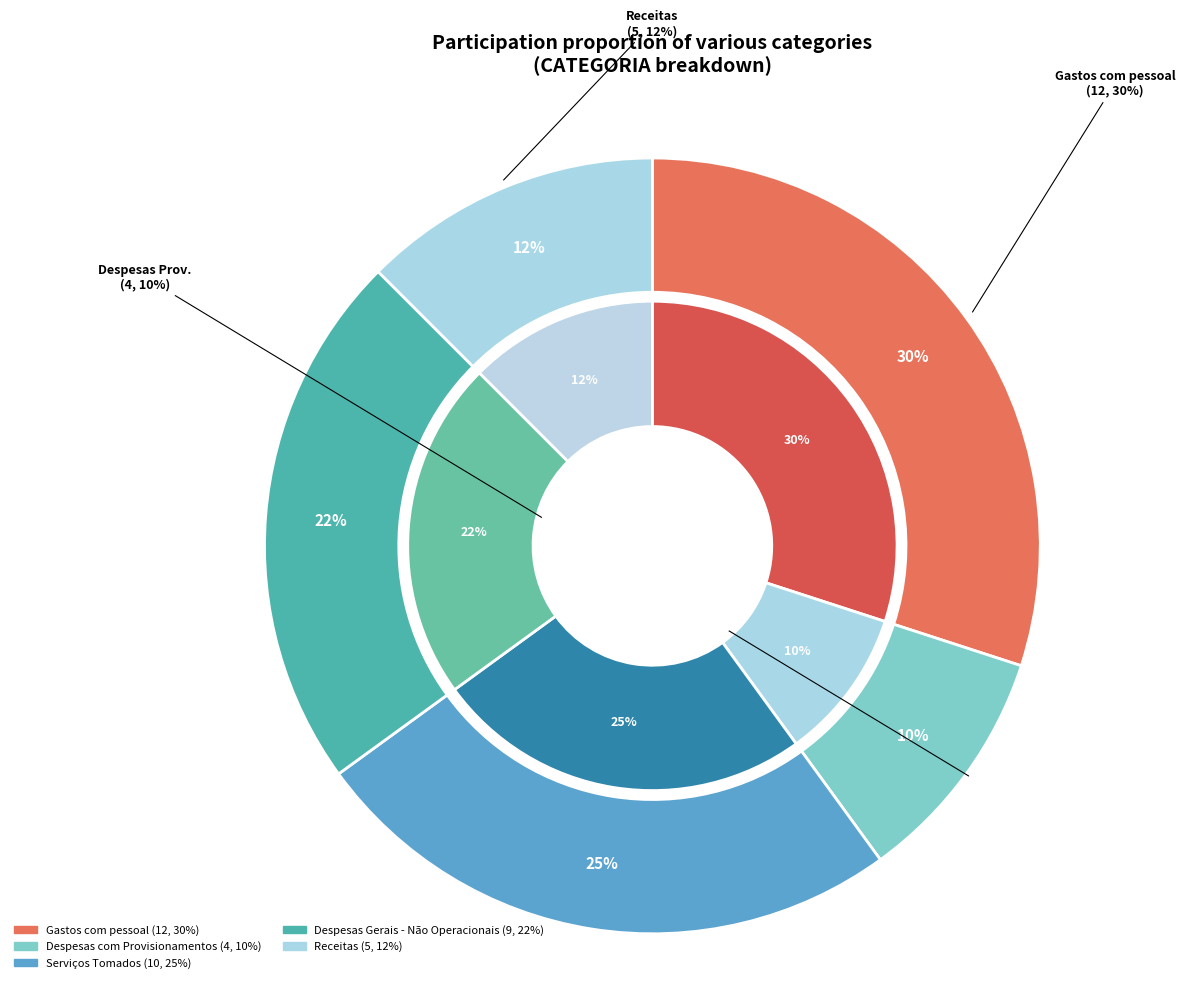

Rank the categories by value from lowest to highest.

Despesas com Provisionamentos, Receitas, Despesas Gerais - Não Operacionais, Serviços Tomados, Gastos com pessoal